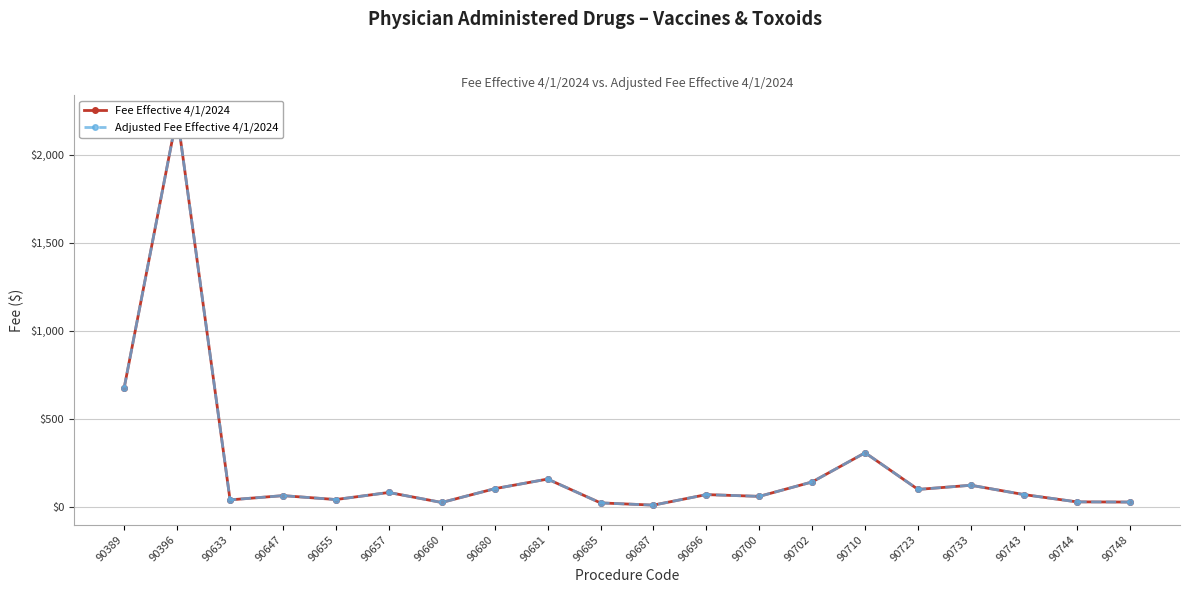

Reading right to left, extract all data points from this chart.

Fee Effective 4/1/2024: 27.1	28.2	69.6	122.5	98.8	307.0	141.4	59.4	69.5	9.7	22.4	157.6	102.9	24.6	81.5	41.4	63.5	39.5	2226.2	676.9
Adjusted Fee Effective 4/1/2024: 27.1	28.2	69.6	122.5	98.8	307.0	141.4	59.4	69.5	9.7	22.4	157.6	102.9	24.6	81.5	41.4	63.5	39.5	2226.2	676.9